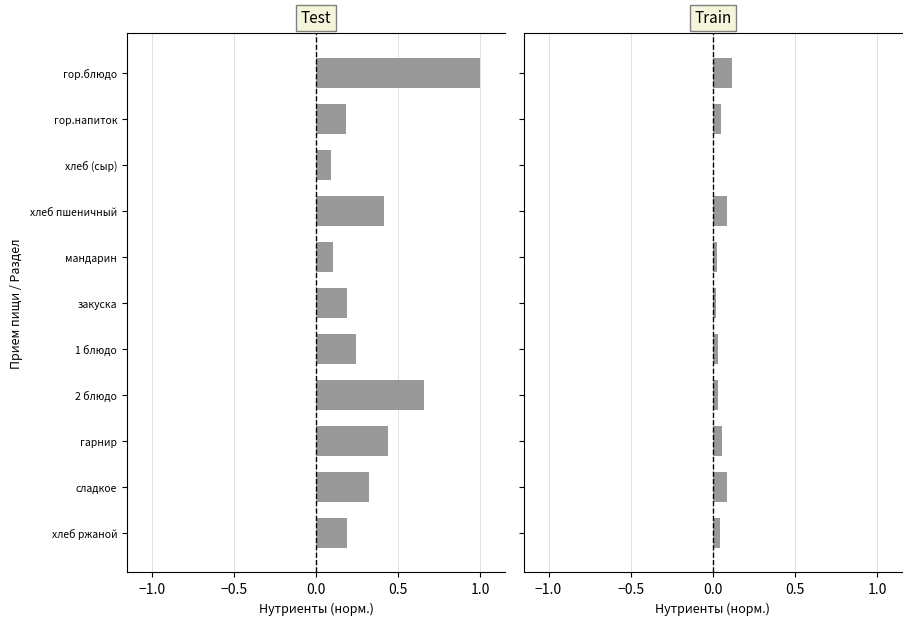

True or false: Калорийность has a value of 0.6 at хлеб пшеничный.

False